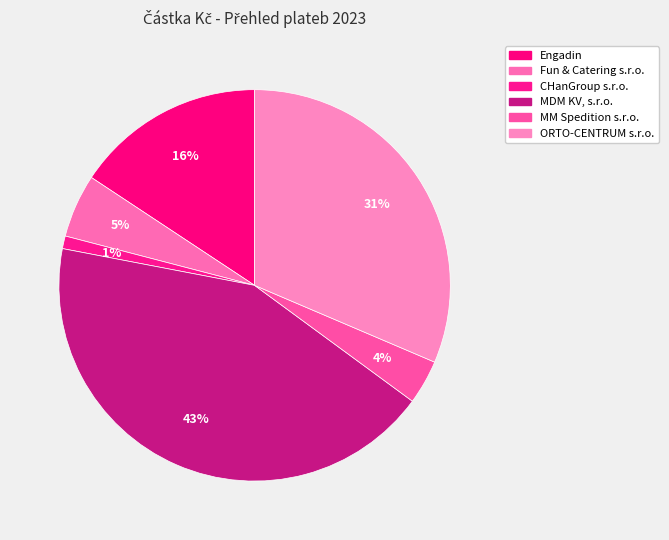

Which slice is the largest?

MDM KV, s.r.o.